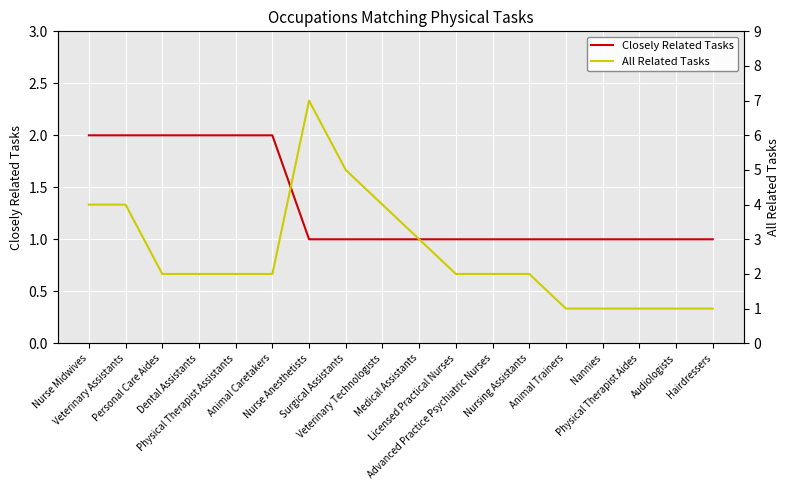

What value does the Closely Related Tasks series have at Nursing Assistants?

1